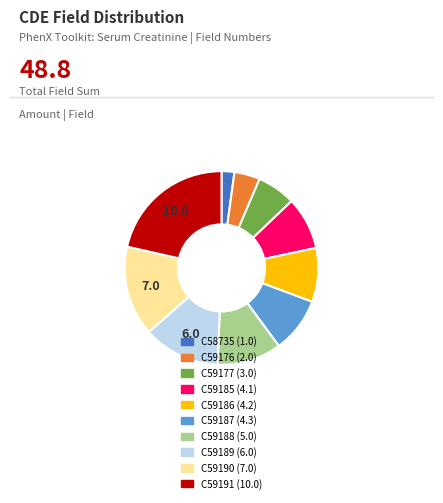

The C58735 slice represents 2% of the pie. True or false?

True